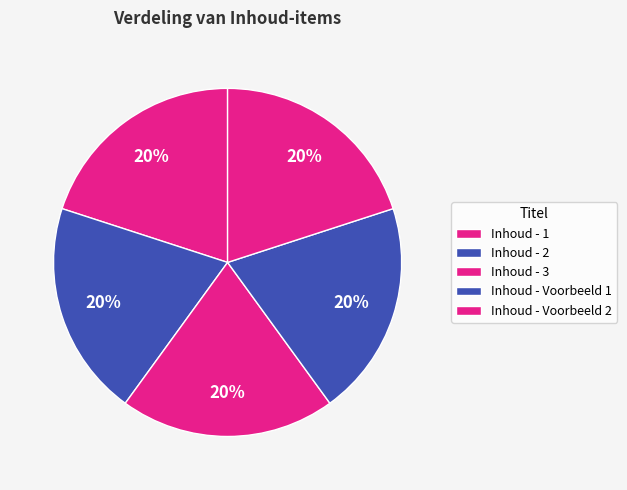

Do Inhoud - 2 and Inhoud - Voorbeeld 2 together represent more than half of the pie?

No